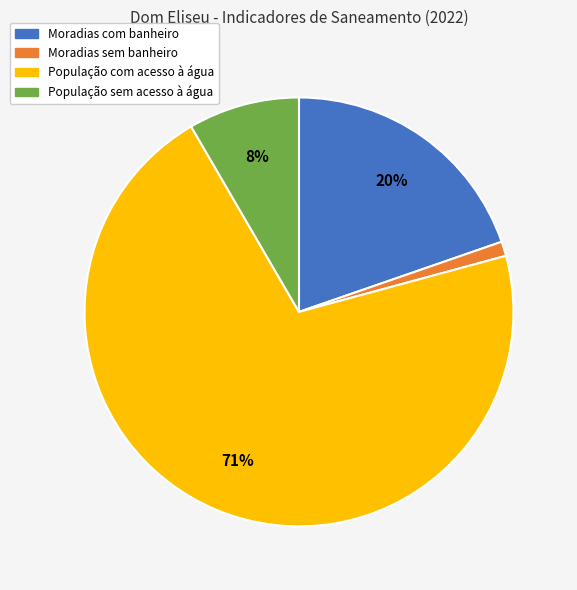

To the nearest percent, what portion does População com acesso à água represent?

71%